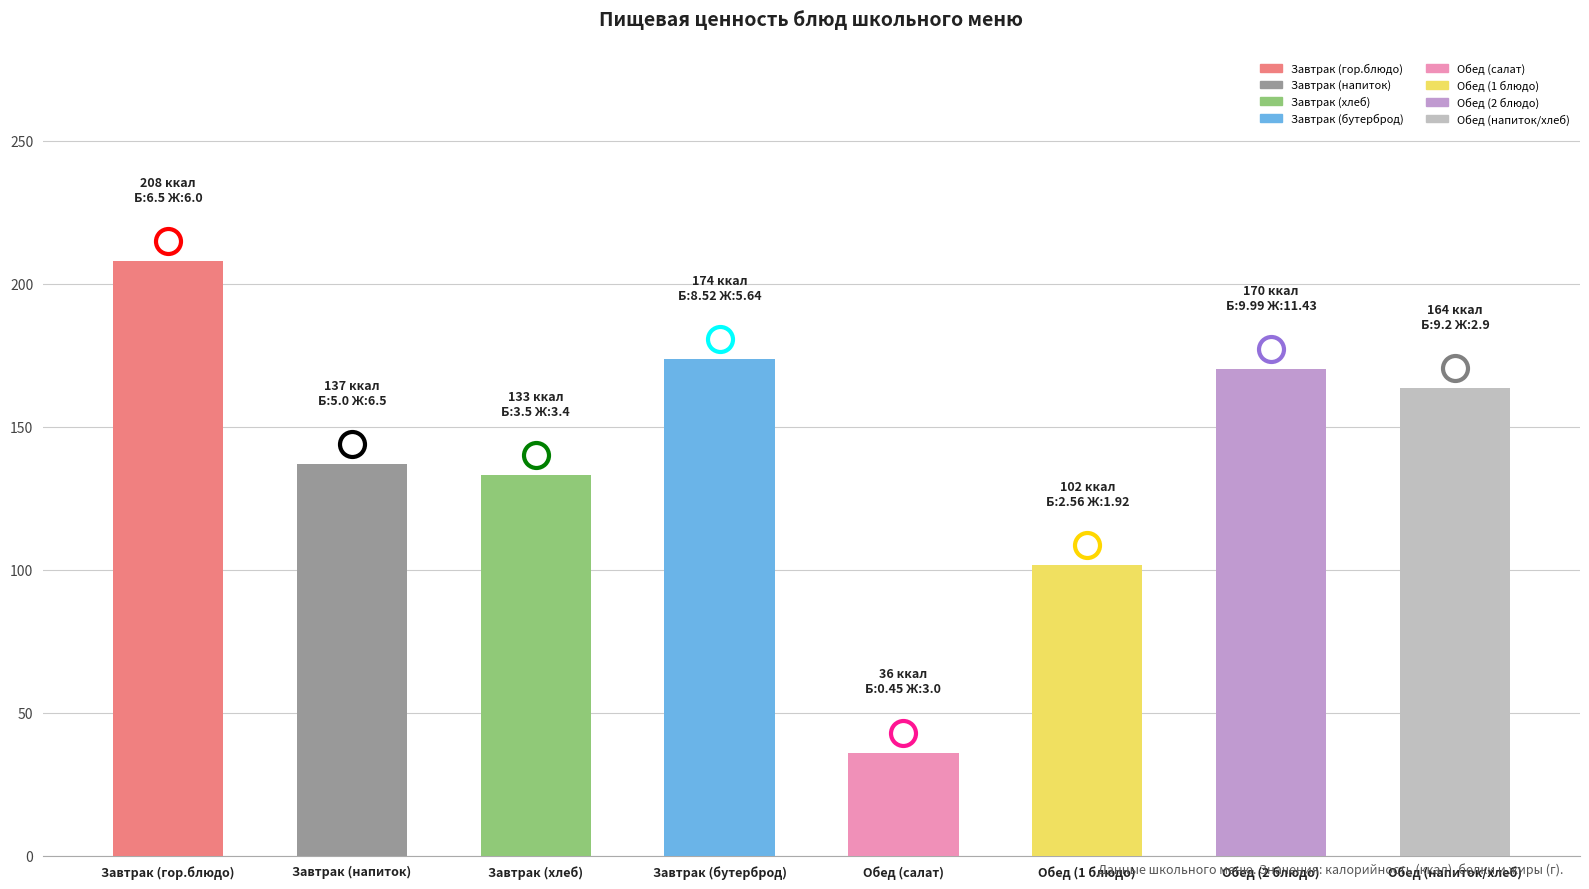

True or false: the data shows 213.2 at Обед (напиток/хлеб).

False